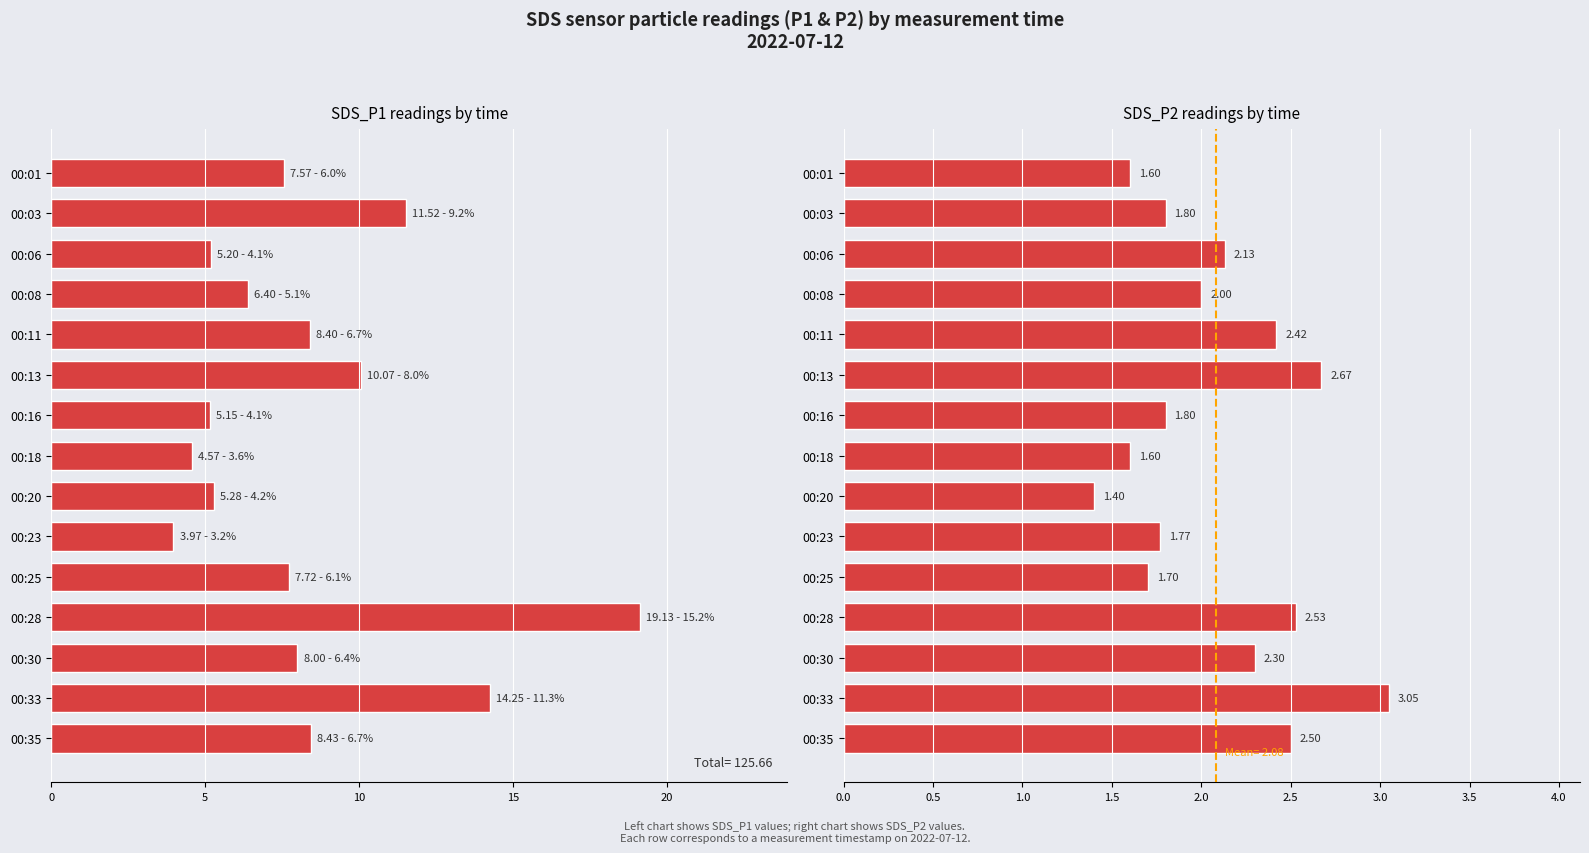

Reading left to right, transcribe all the data shown in this chart.

SDS_P1: 7.6	11.5	5.2	6.4	8.4	10.1	5.2	4.6	5.3	4.0	7.7	19.1	8.0	14.2	8.4
SDS_P2: 1.6	1.8	2.1	2.0	2.4	2.7	1.8	1.6	1.4	1.8	1.7	2.5	2.3	3.0	2.5